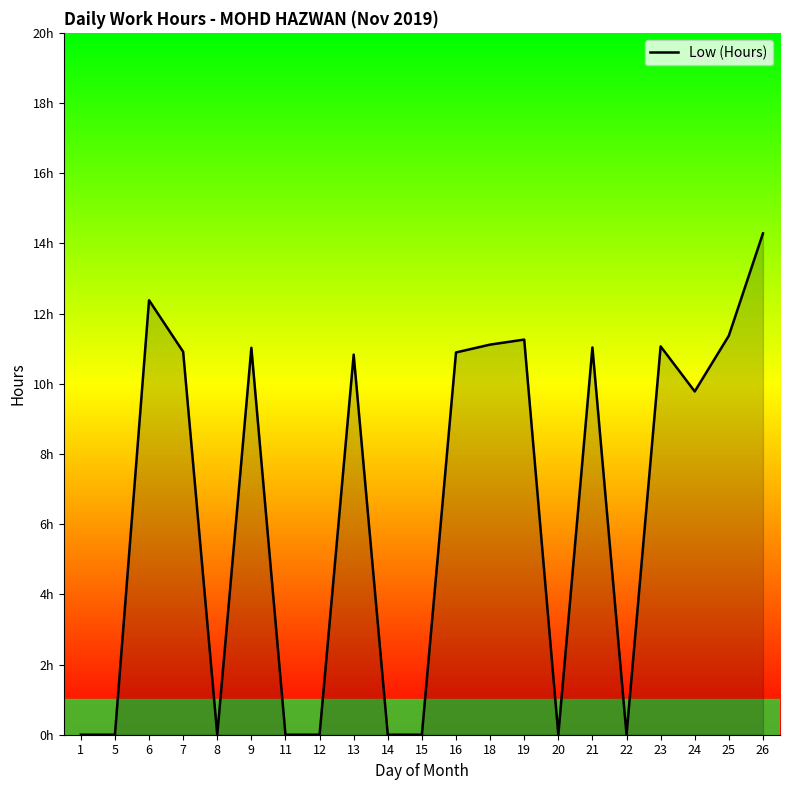

Does the chart display data point markers on the line(s)?

No